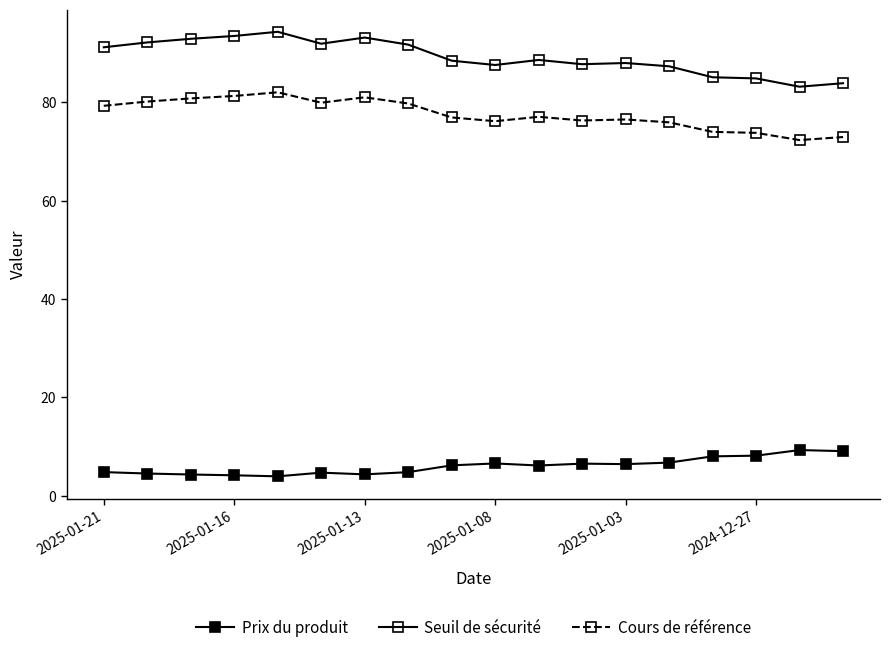

Does the chart display data point markers on the line(s)?

Yes